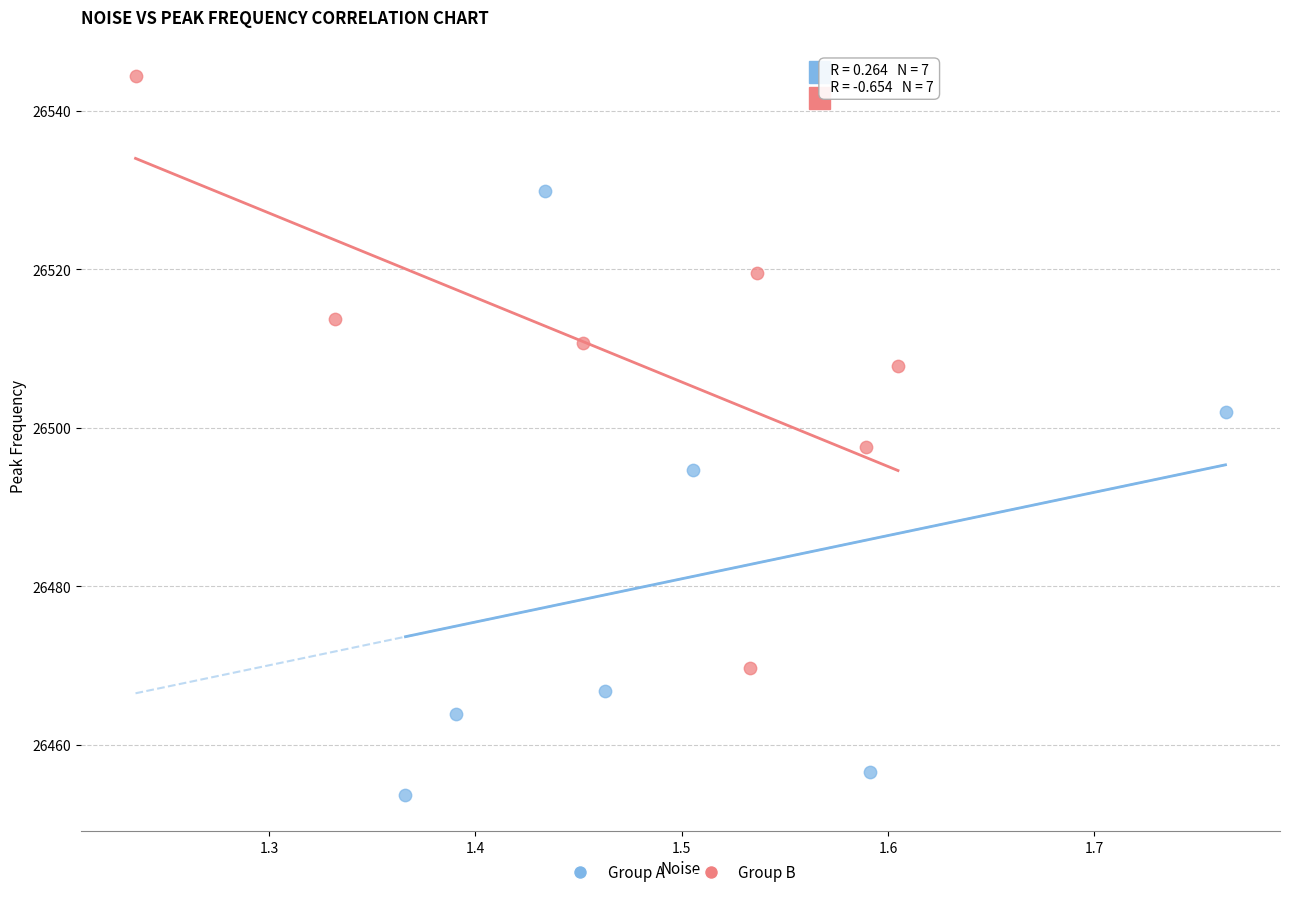

What are all the series names shown in the legend?

Group A, Group B